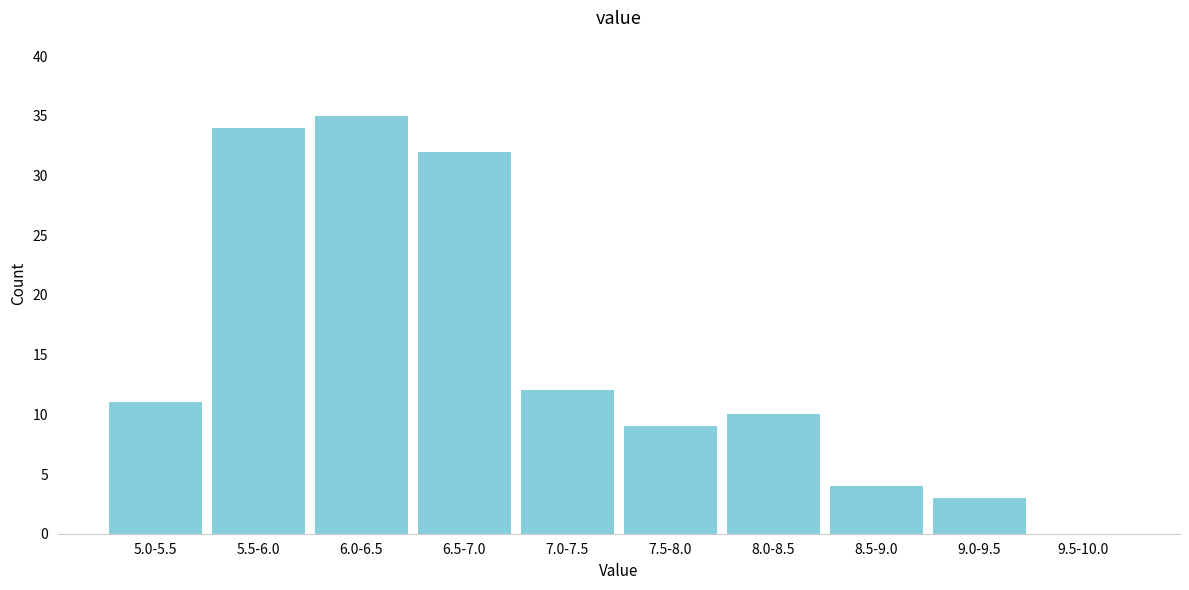

Reading right to left, what are all the values shown in this chart?

9.5-10.0=0	9.0-9.5=3	8.5-9.0=4	8.0-8.5=10	7.5-8.0=9	7.0-7.5=12	6.5-7.0=32	6.0-6.5=35	5.5-6.0=34	5.0-5.5=11